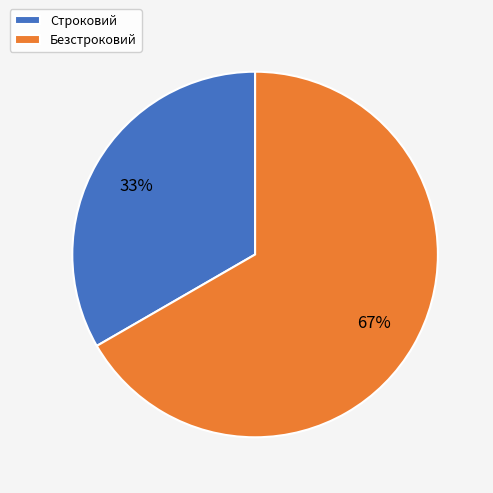

Is there any slice that represents more than half of the pie?

Yes